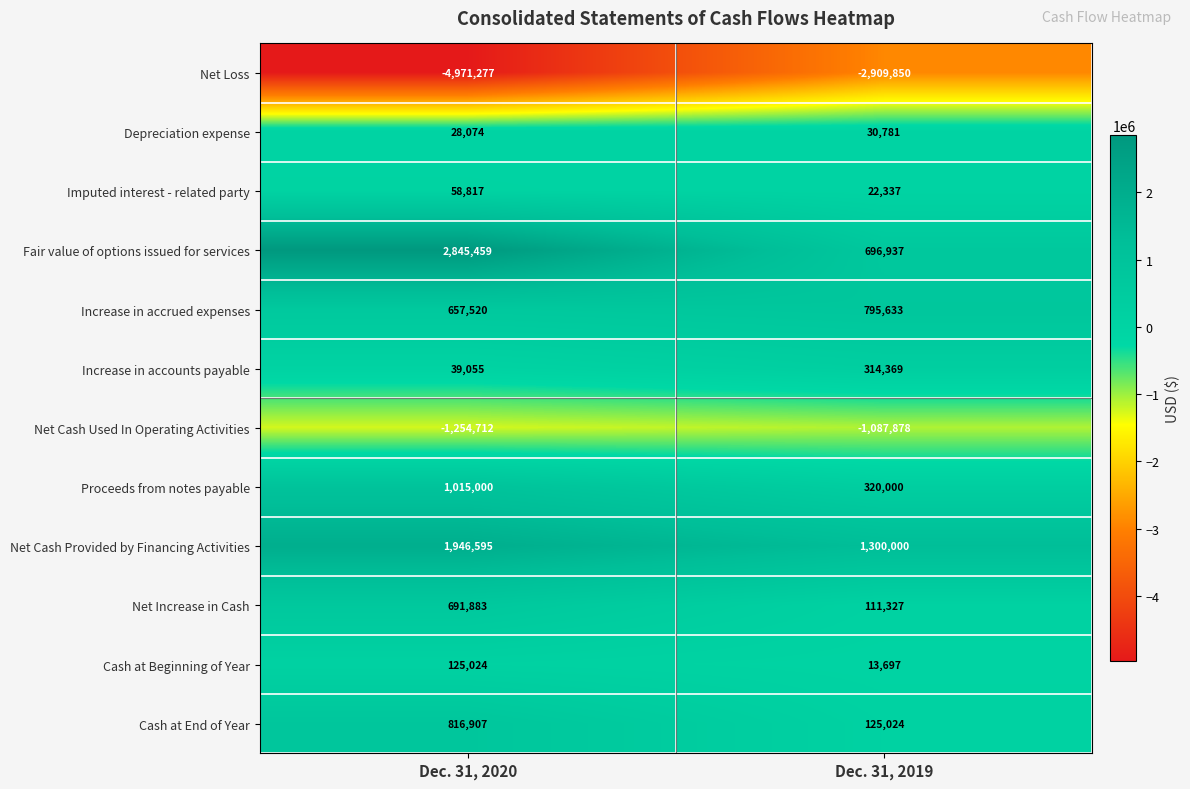

The Fair value of options issued for services series shows 468633 at Dec. 31, 2019. True or false?

False